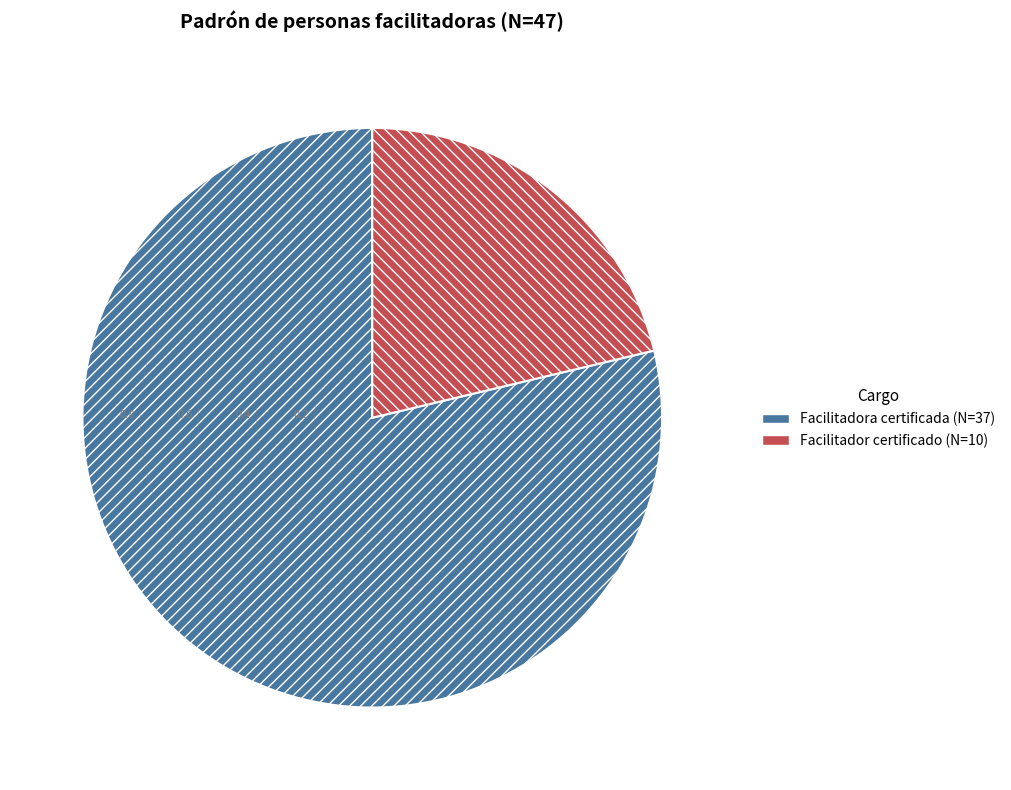

Approximately how many times larger is the value at Facilitadora certificada compared to Facilitador certificado?

3.7